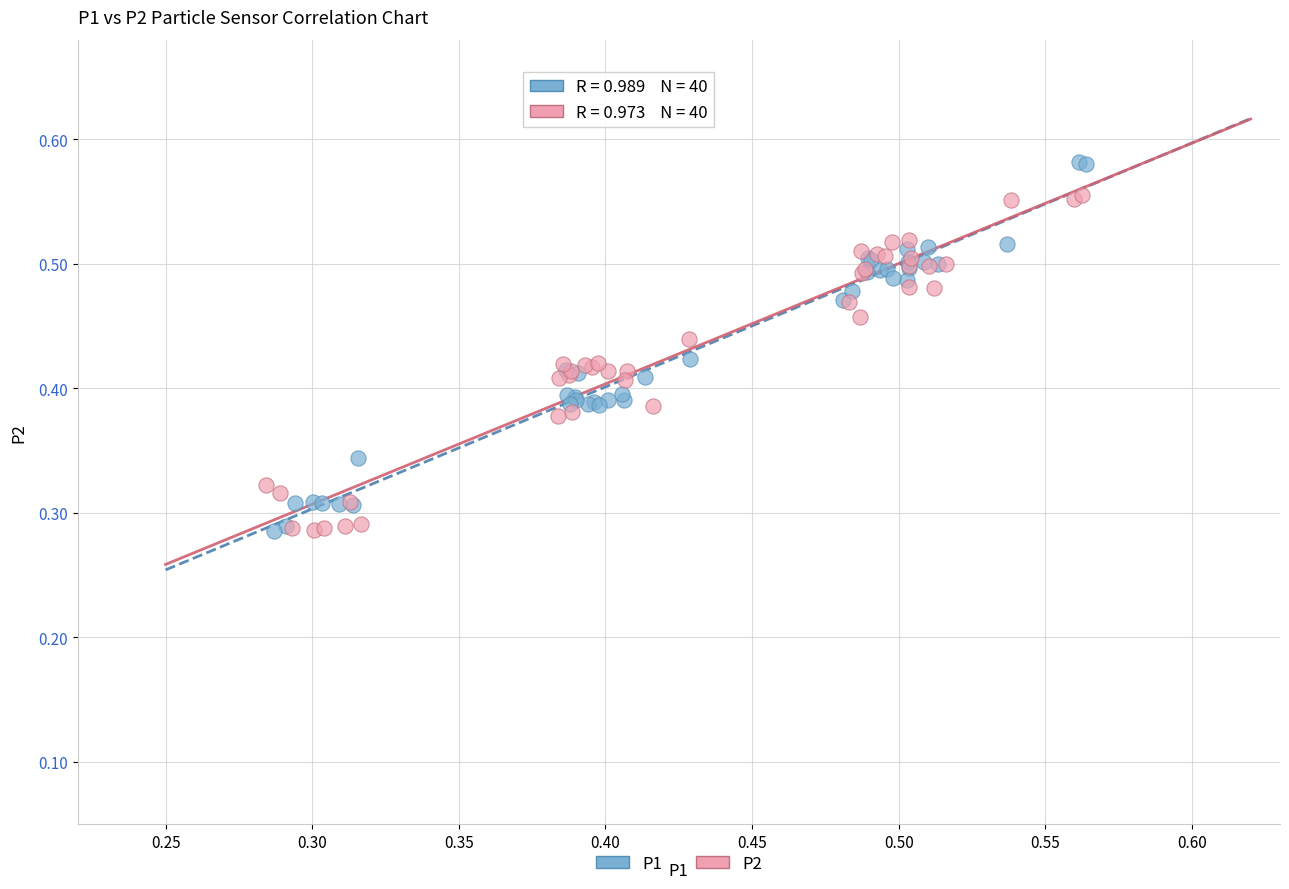

Which series contains the highest Y value?

P1